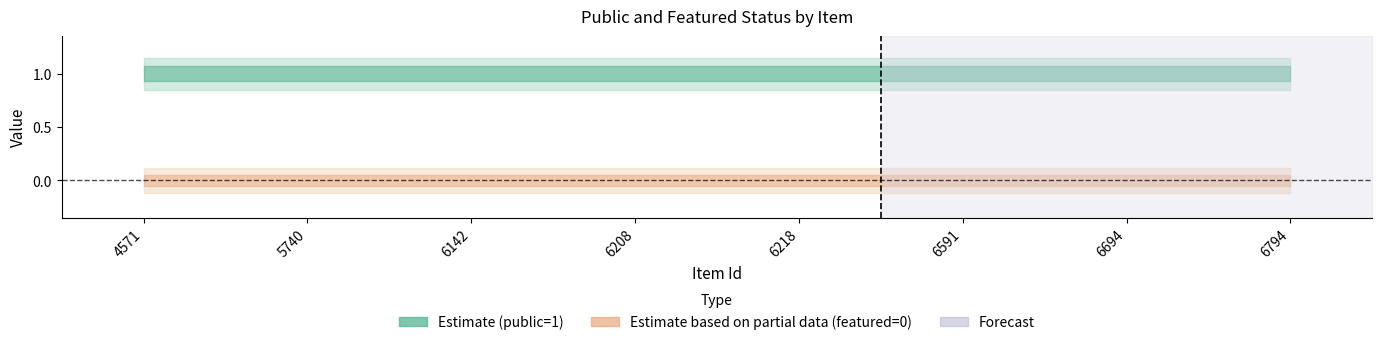

At how many categories does at least one series exceed 0?

8